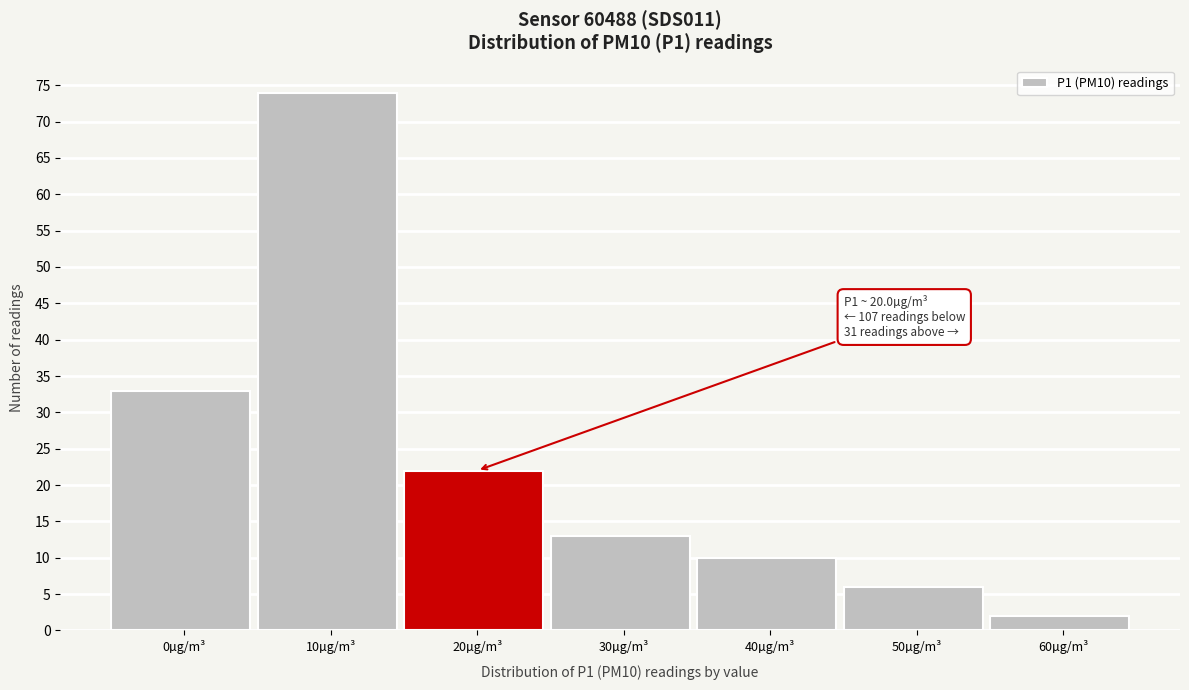

Reading right to left, transcribe all the data shown in this chart.

2	6	10	13	22	74	33